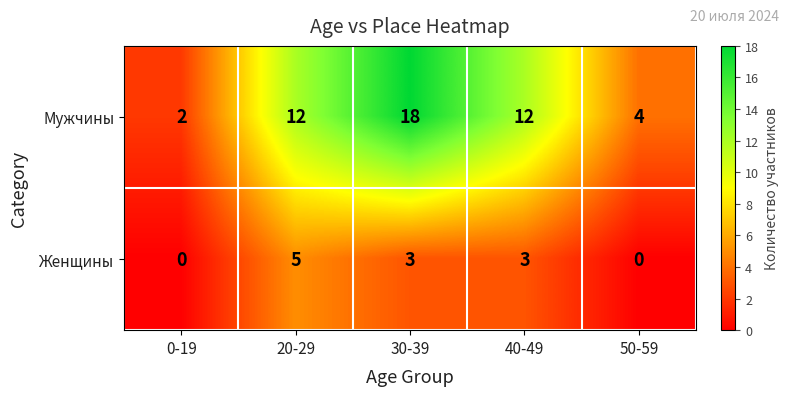

True or false: Мужчины has a value of 6 at 30-39.

False